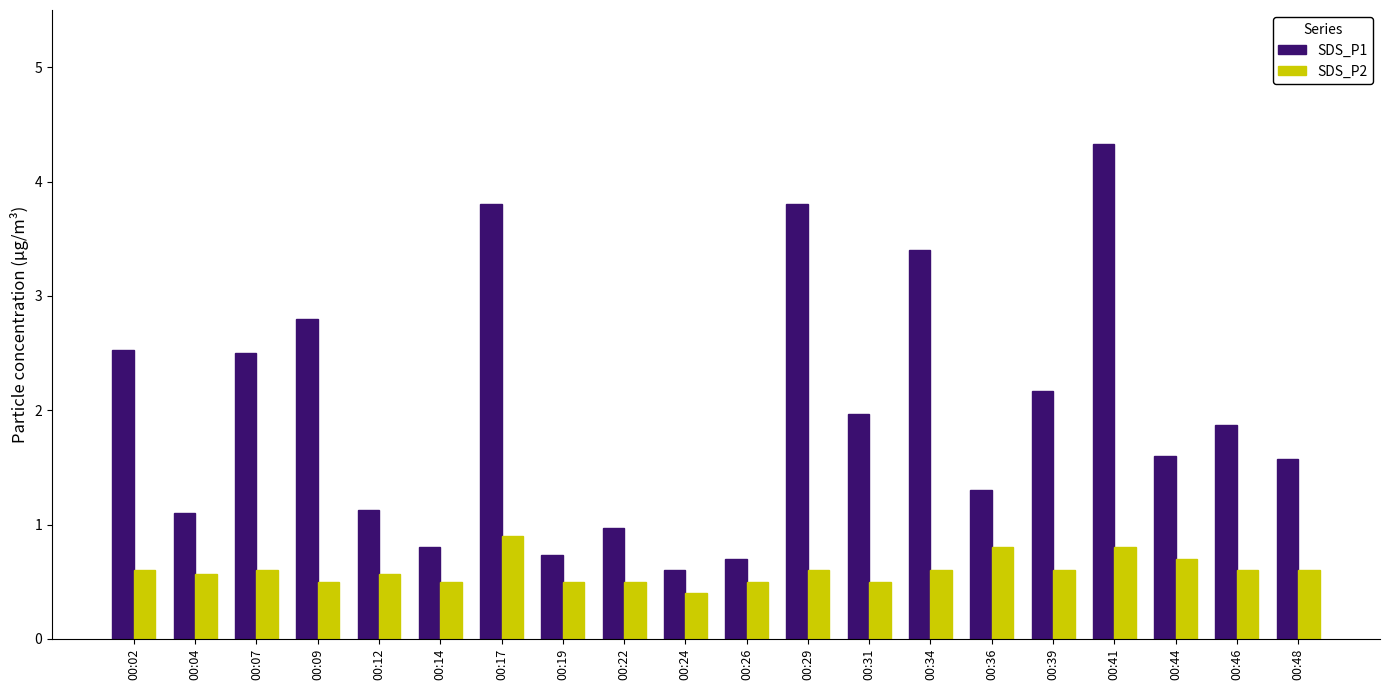

The value of SDS_P2 at 00:26 is 0.3. True or false?

False